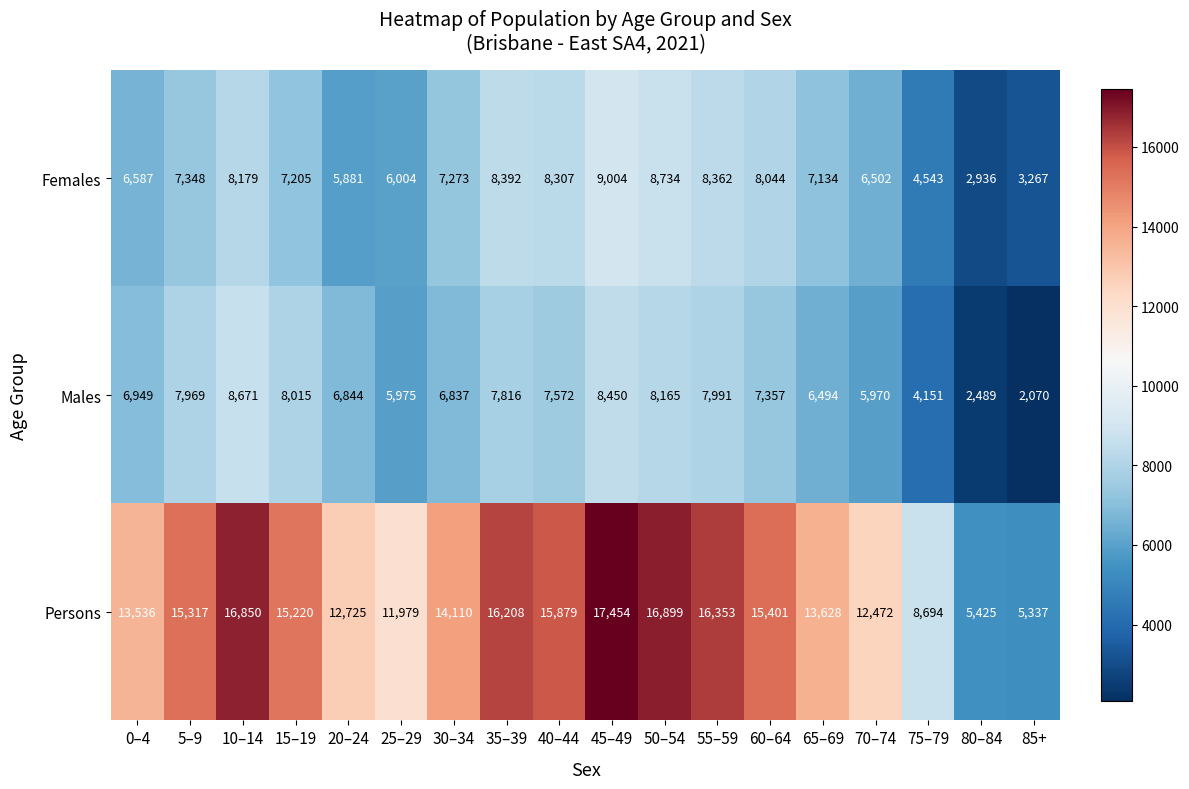

What is the minimum value shown in the chart?

2070